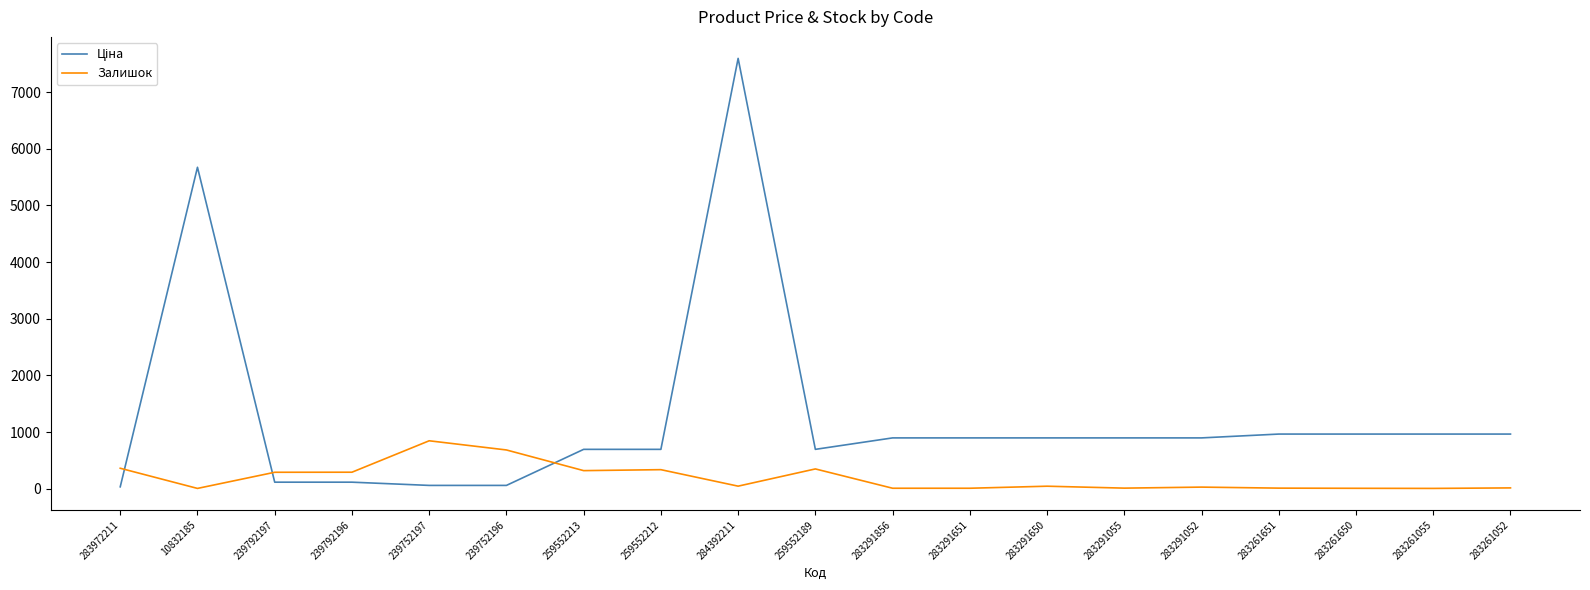

At which category is the sum across all series the highest?

284392211